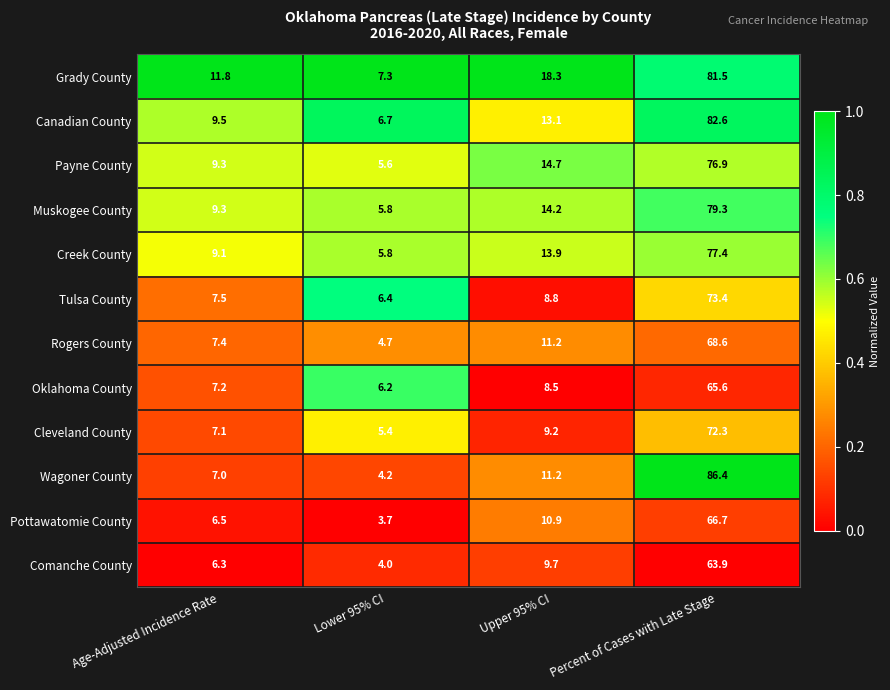

What is the difference between the second highest and minimum values in the Cleveland County series?

3.8